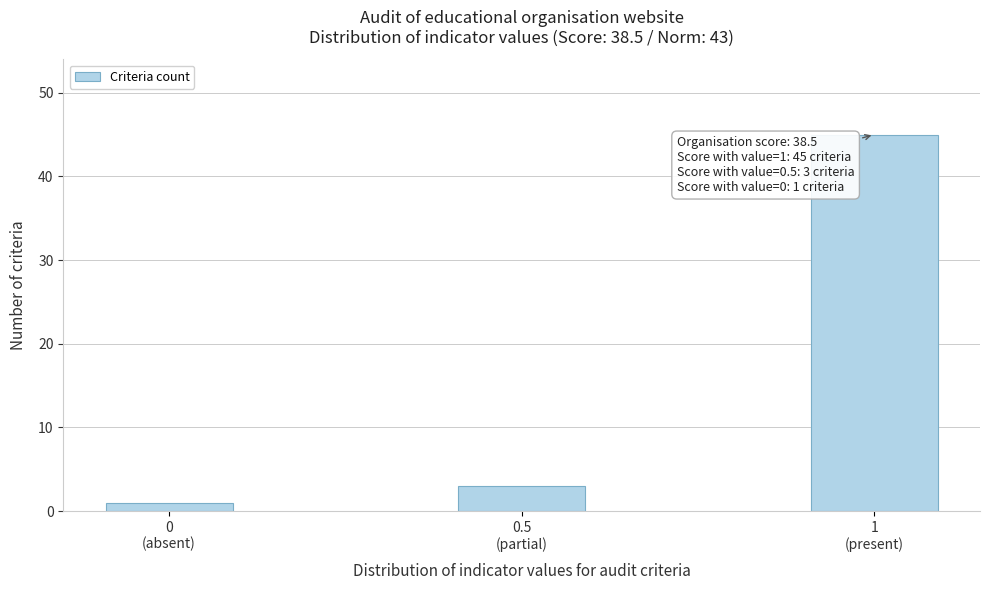

Reading left to right, transcribe all the data shown in this chart.

1	3	45